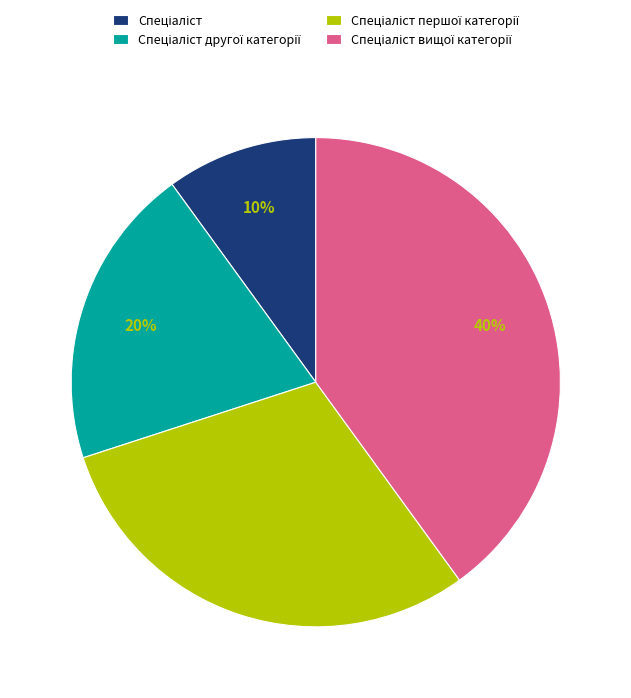

Is there any slice that represents more than half of the pie?

No